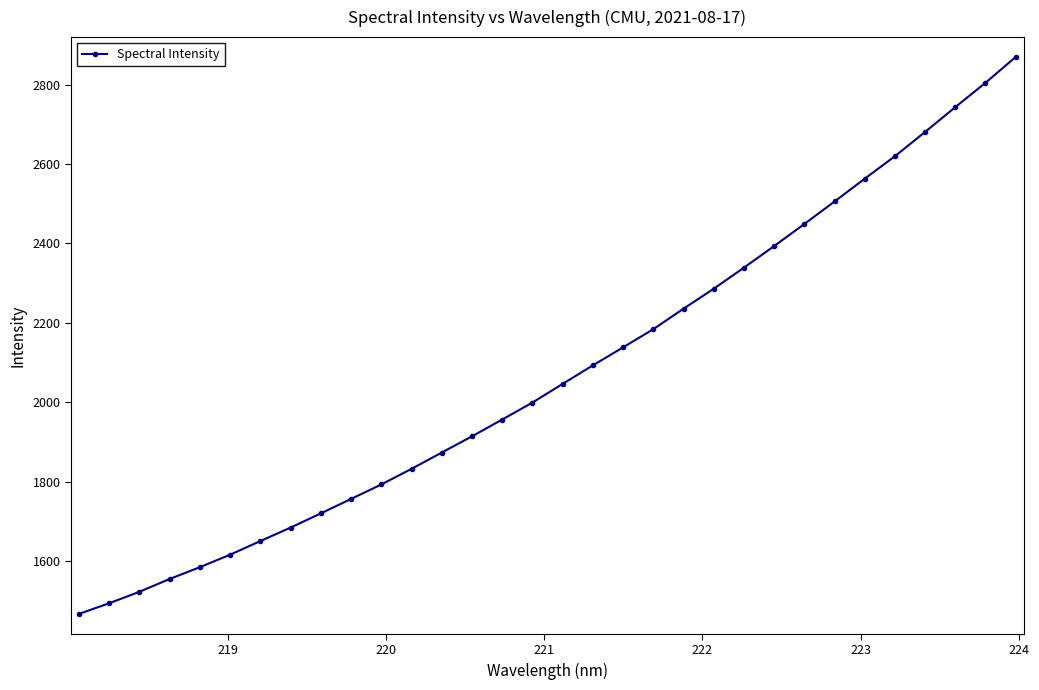

What is the difference between the second highest and minimum values?

1336.8